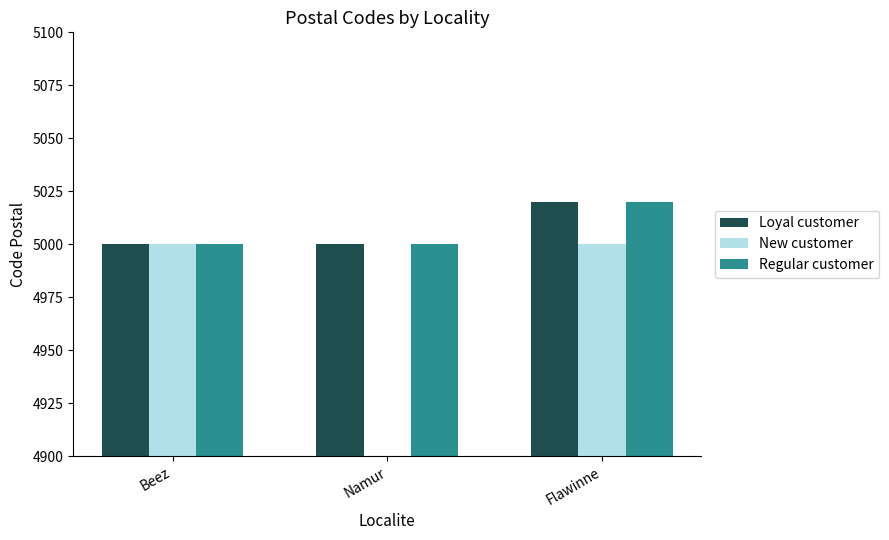

At which label does Loyal customer reach its peak?

Flawinne